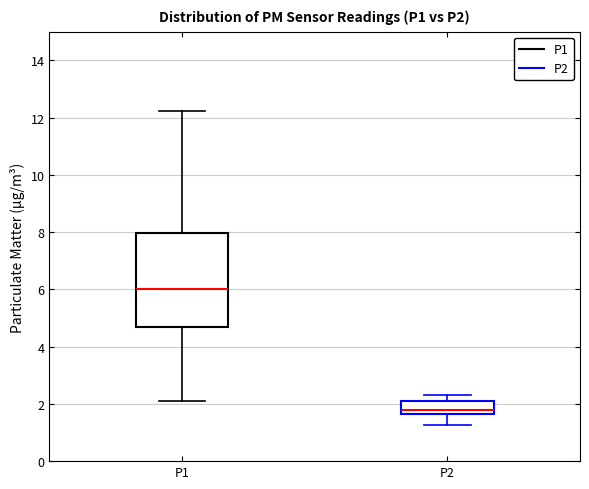

Where is the upper edge of the box for P2 on the y-axis? The values are not printed on the chart, so give them approximately, as read against the axis.

2.2